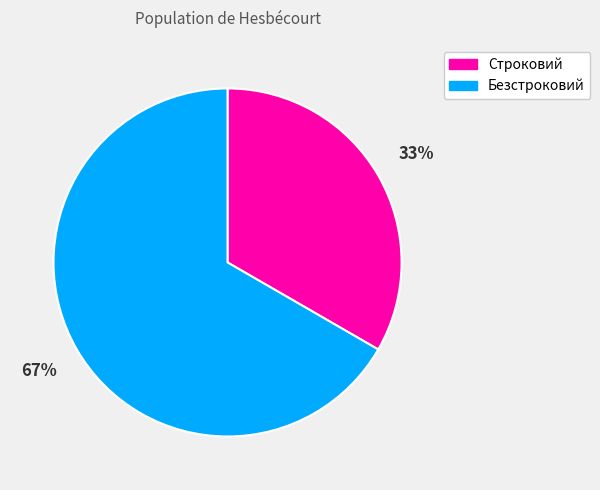

Rank the categories by value from lowest to highest.

Строковий, Безстроковий